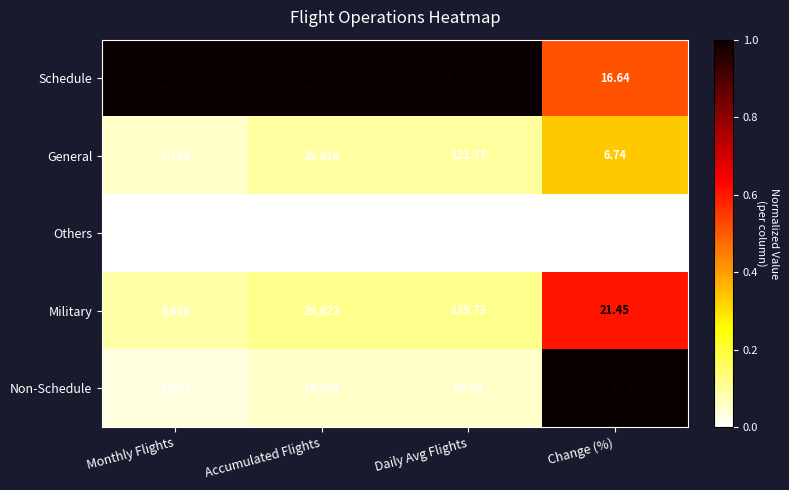

Rank the series by their maximum value, from highest to lowest.

Schedule, Military, General, Non-Schedule, Others